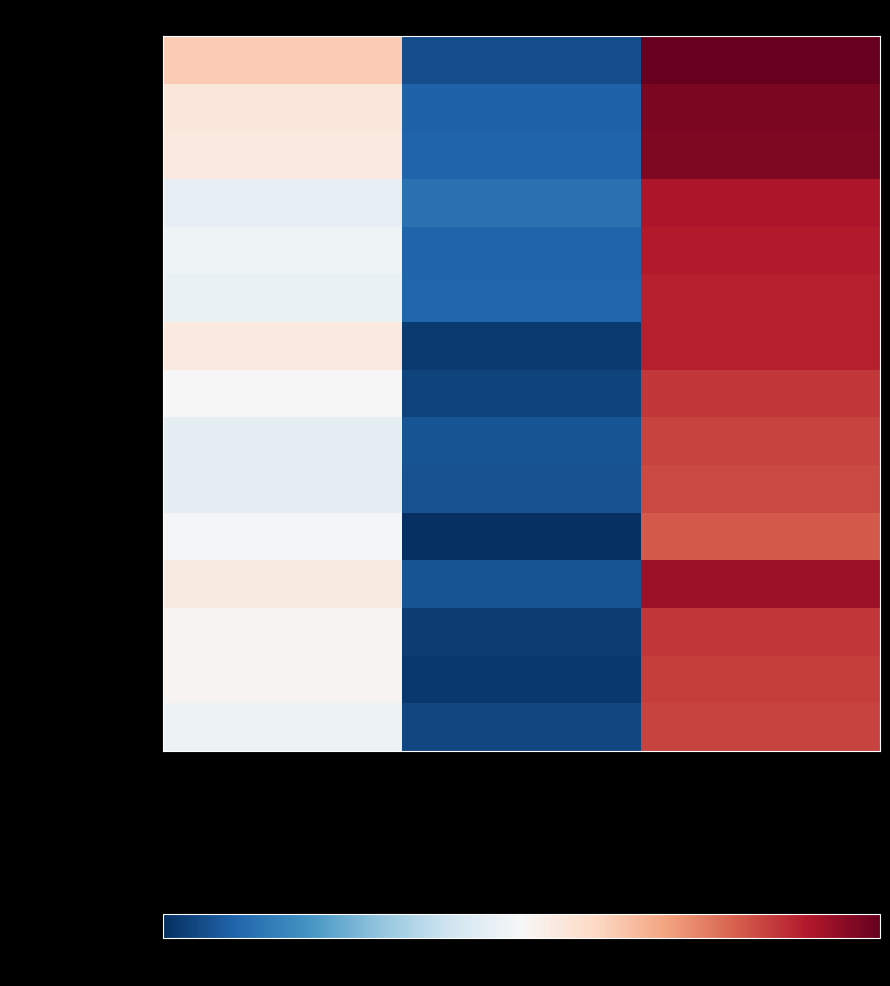

What is the difference between the highest and lowest values at ALES (%70)?

11.3